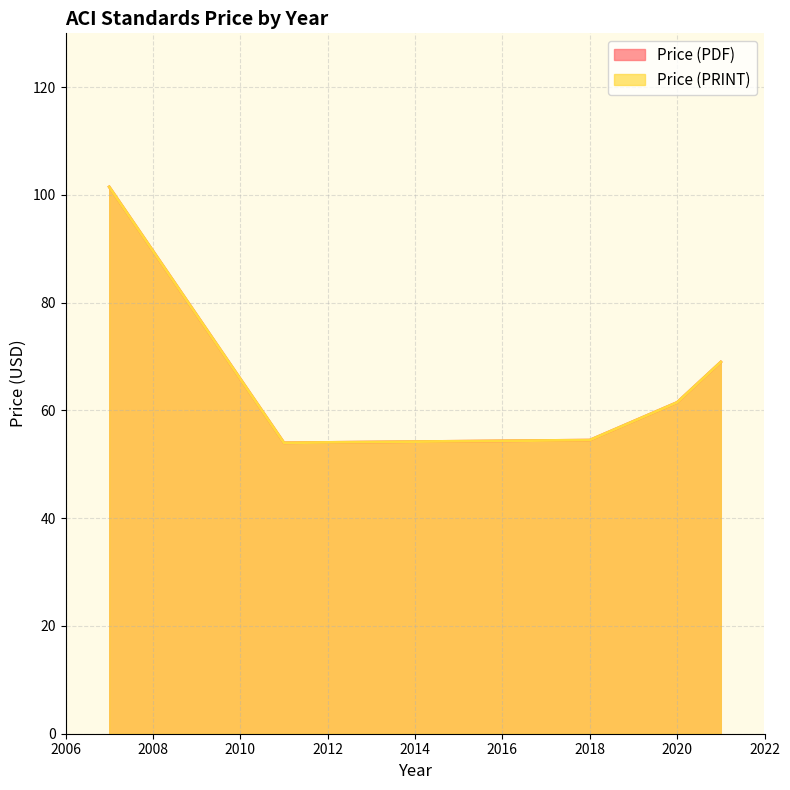

Does the chart display data point markers on the line(s)?

No